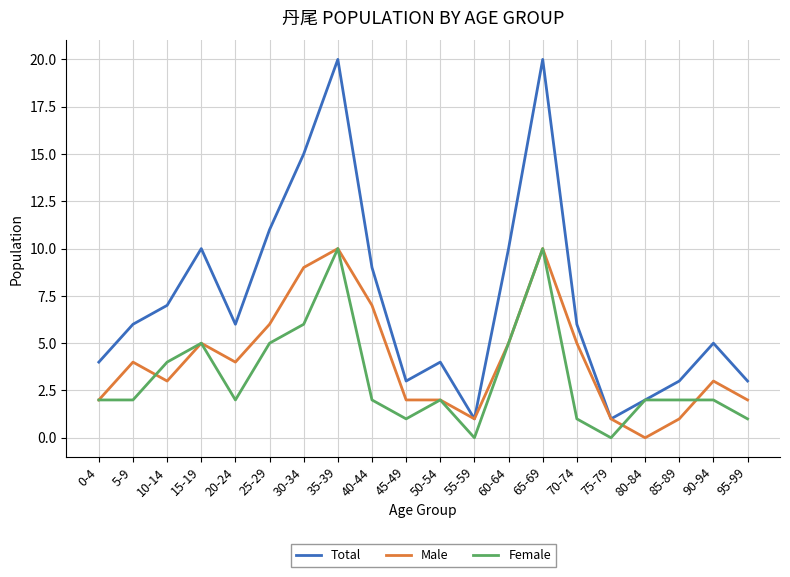

Which series changed the most between 20-24 and 60-64?

Total